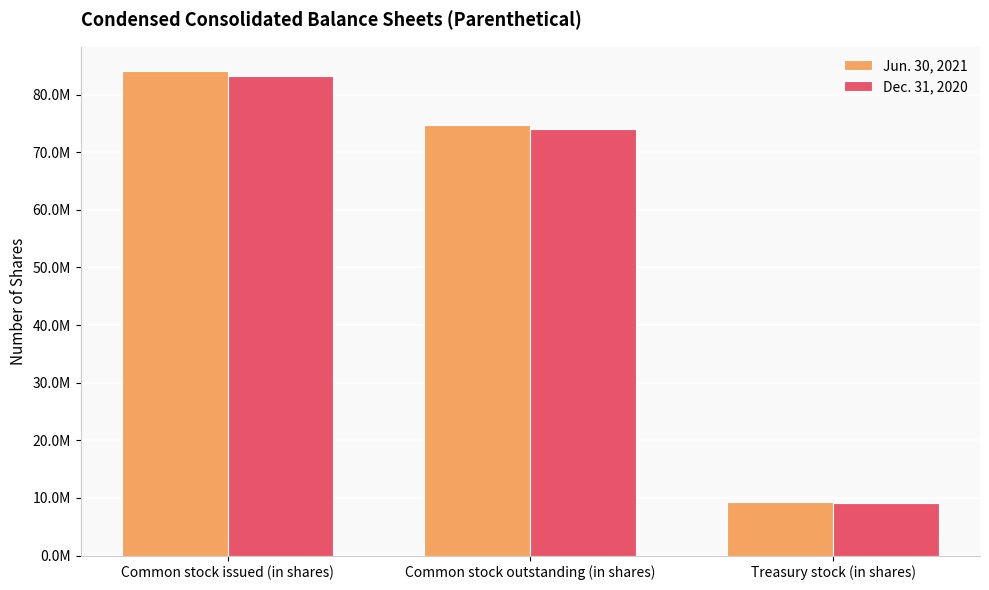

At which label does Dec. 31, 2020 first exceed 73986566?

Common stock issued (in shares)